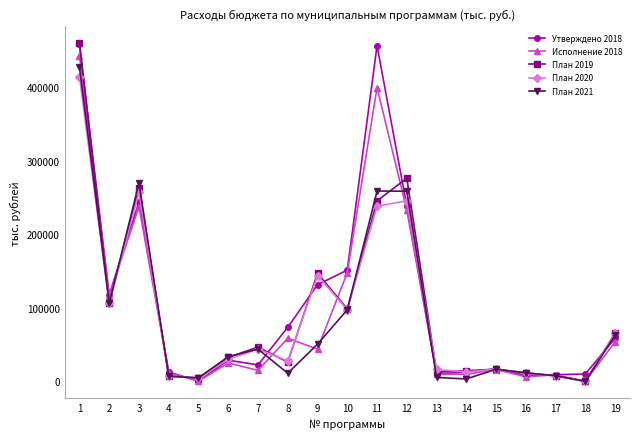

True or false: Утверждено 2018 has more than 0 points higher than both neighbors.

True